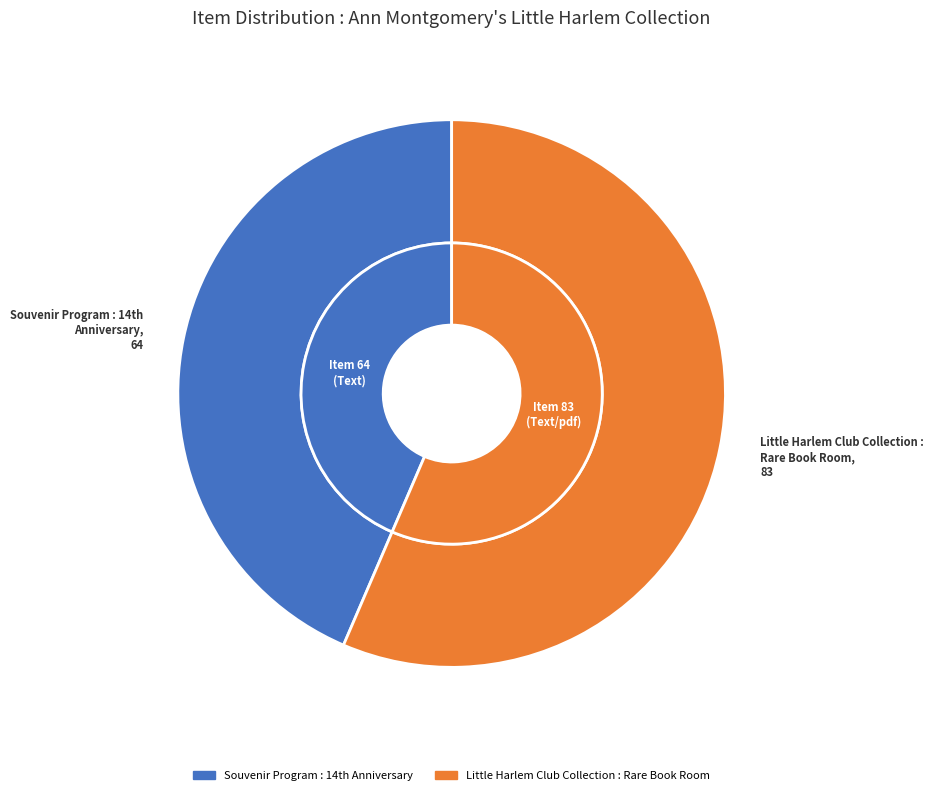

How many segments does this pie chart have?

2